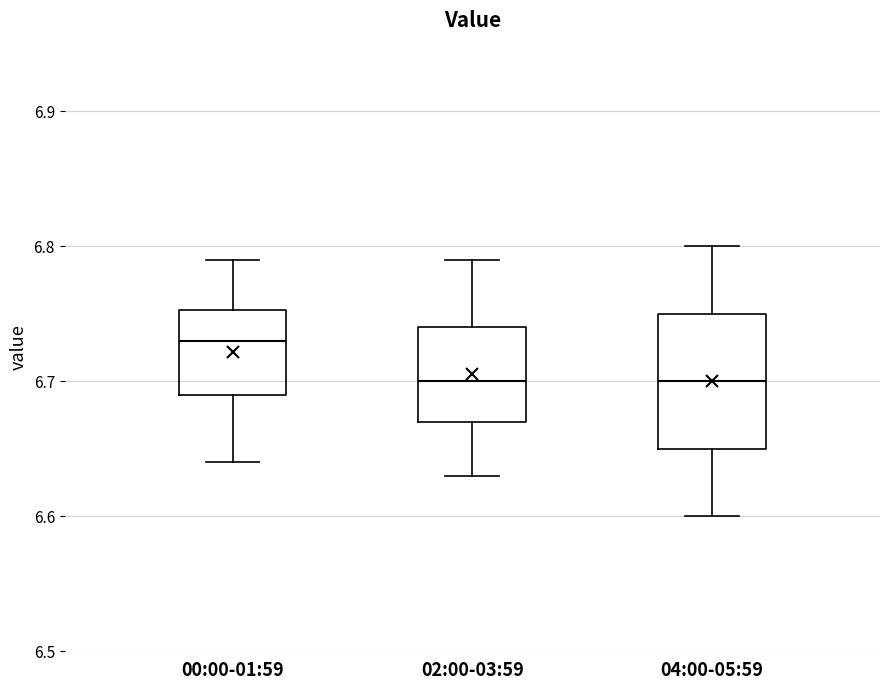

Where does the upper whisker of the box for 00:00-01:59 end on the y-axis? The values are not printed on the chart, so give them approximately, as read against the axis.

6.79